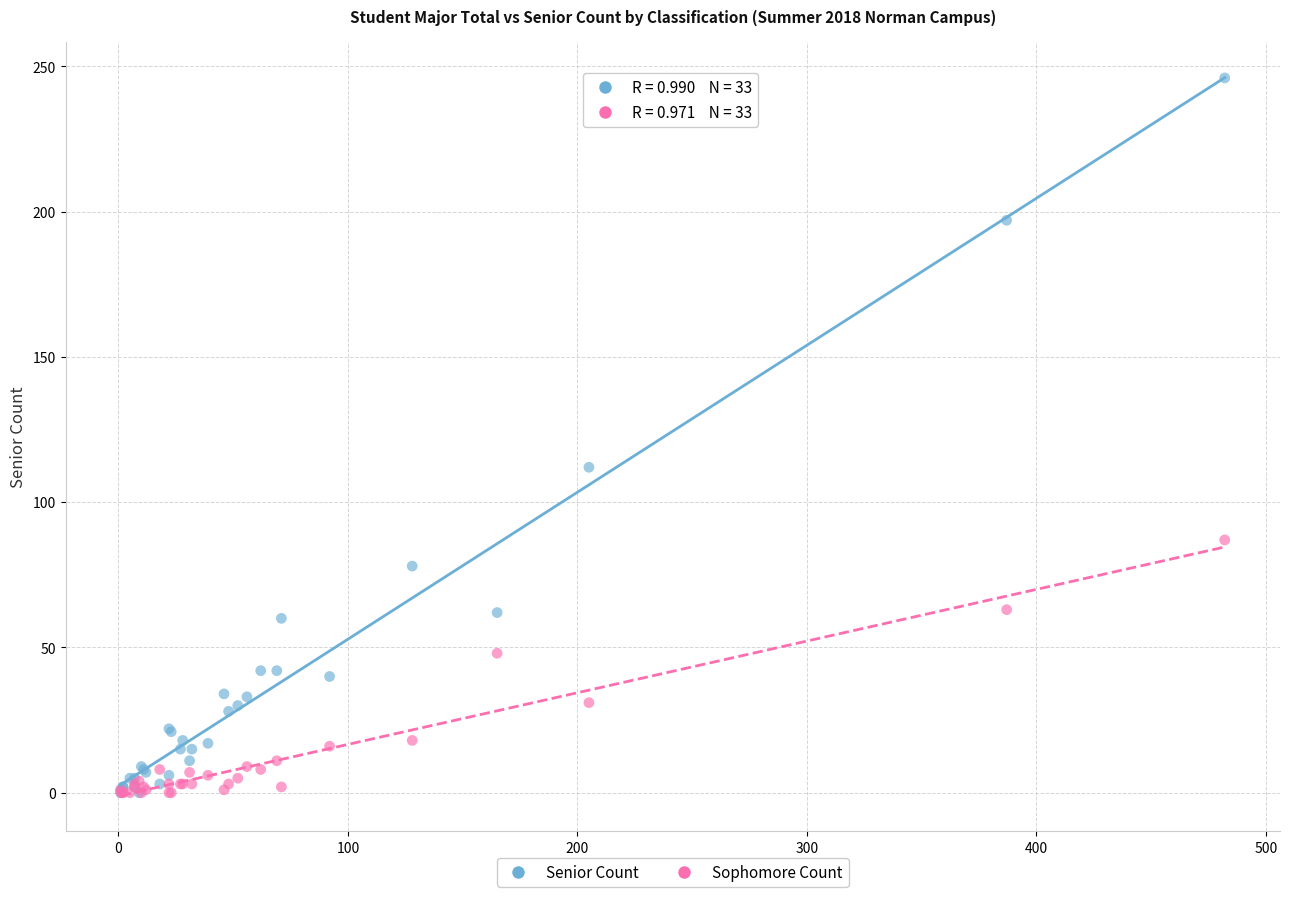

Across all series, what Y value is closest to 123?

112